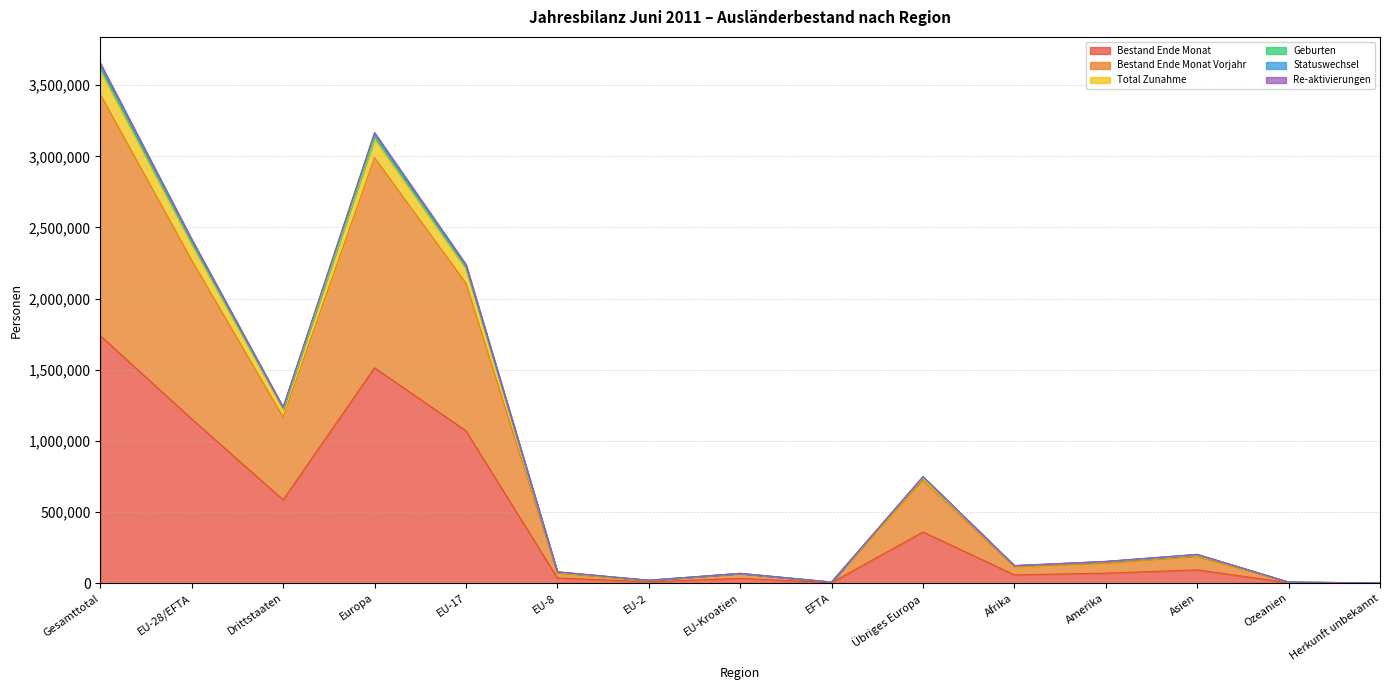

True or false: Bestand Ende Monat Vorjahr has a value of 18018 at EU-8.

False